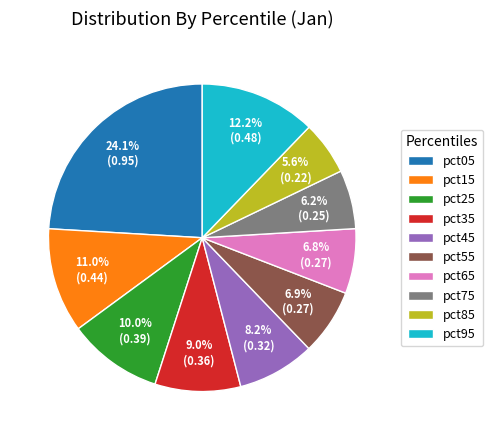

To the nearest percent, what is the combined percentage of pct35 and pct85?

15%